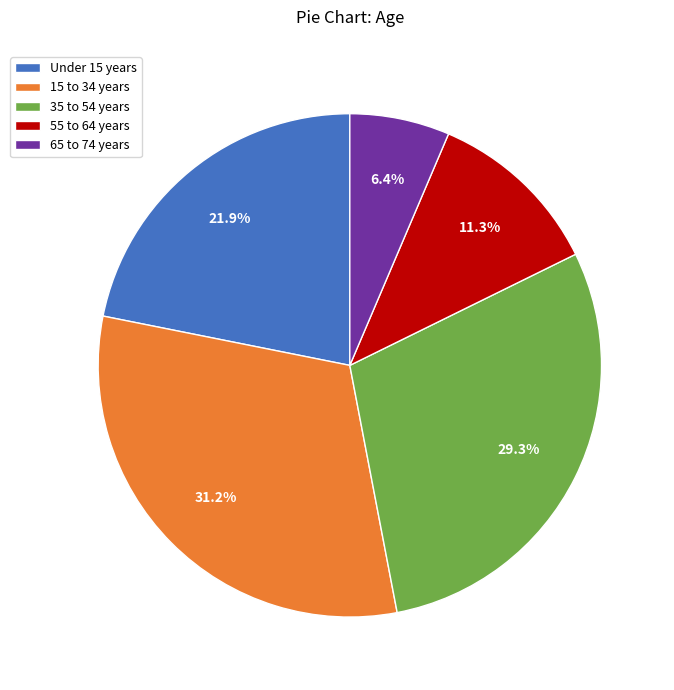

Is there a majority slice in this chart?

No